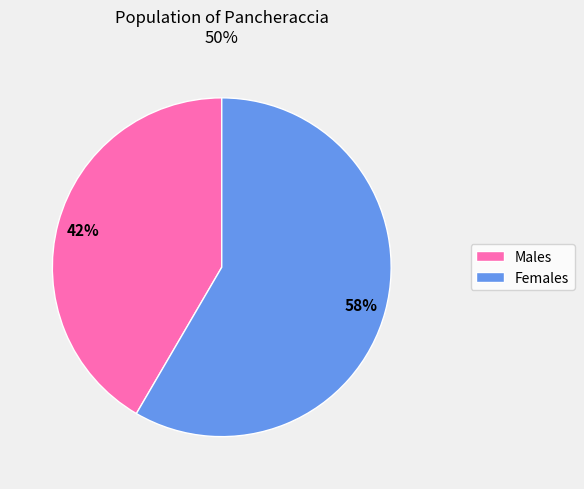

Is there a majority slice in this chart?

Yes